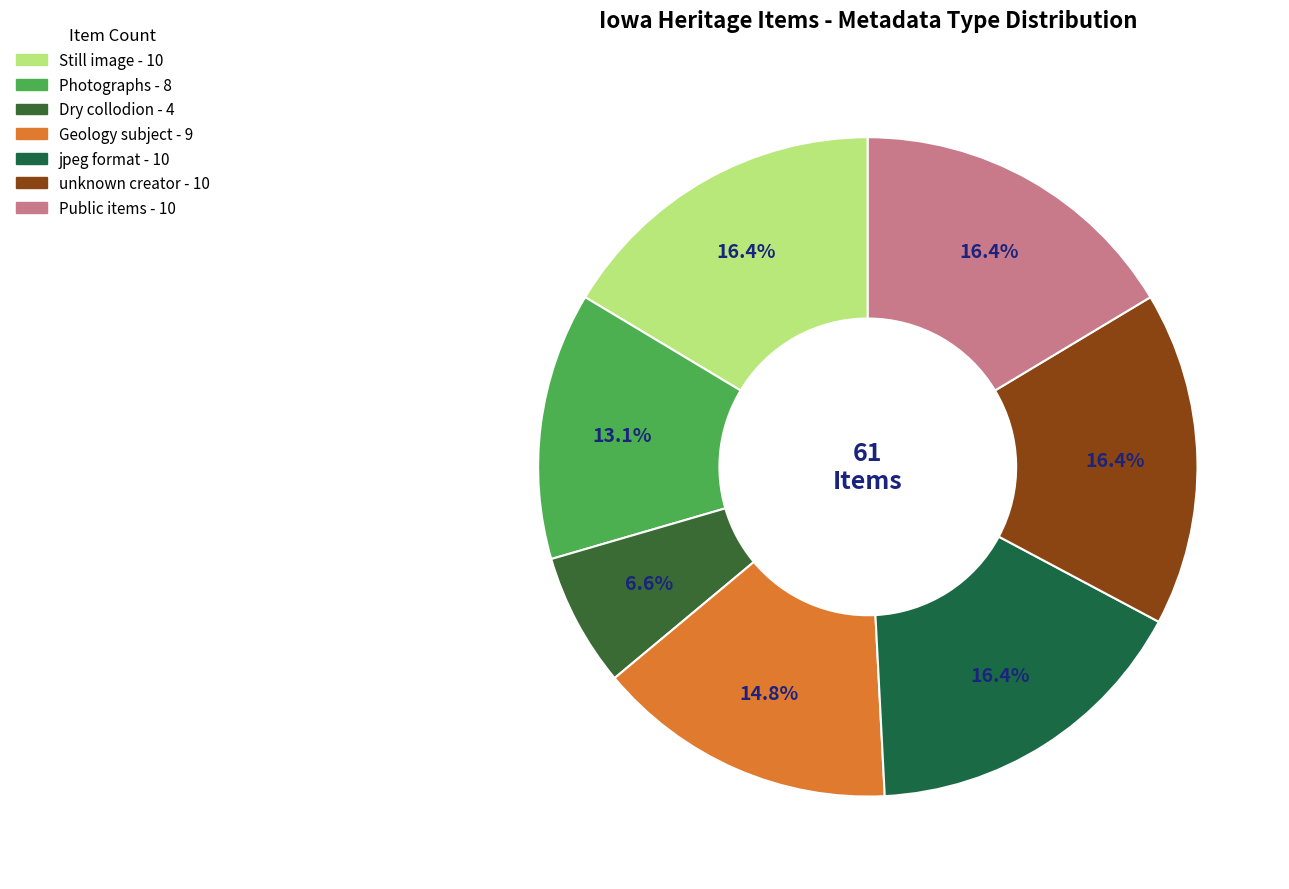

How many slices are in this pie chart?

7